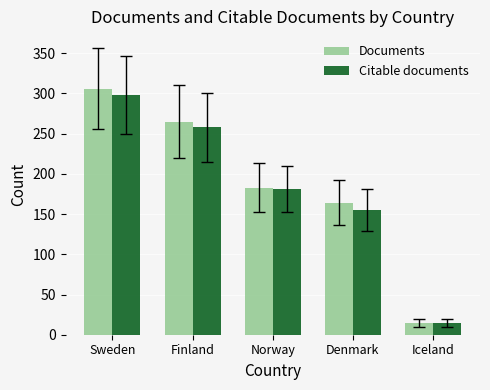

What is the difference between the second highest and minimum values in the Citable documents series?

243